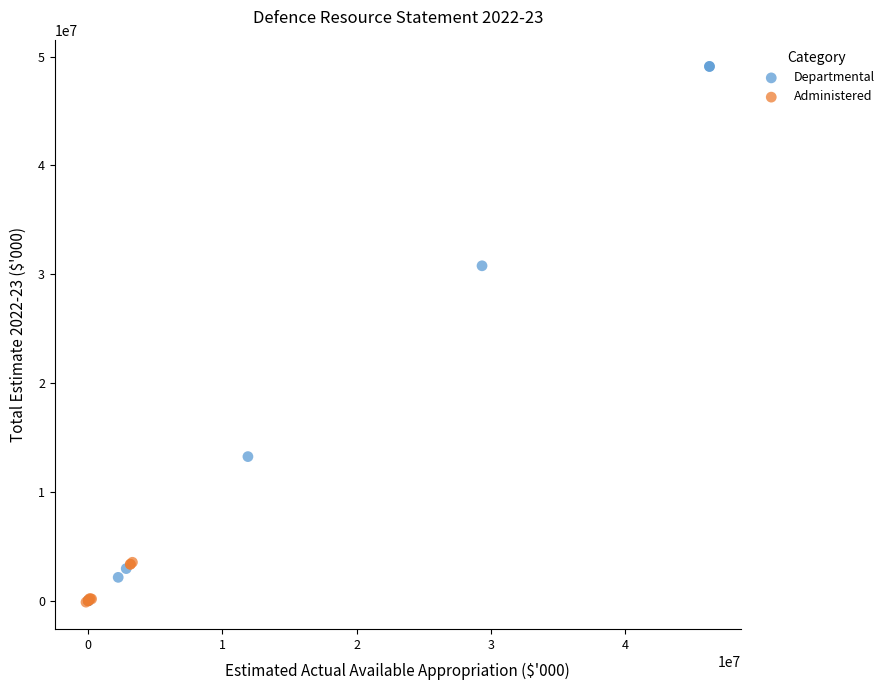

Which series has the largest Y range (max minus min)?

Departmental